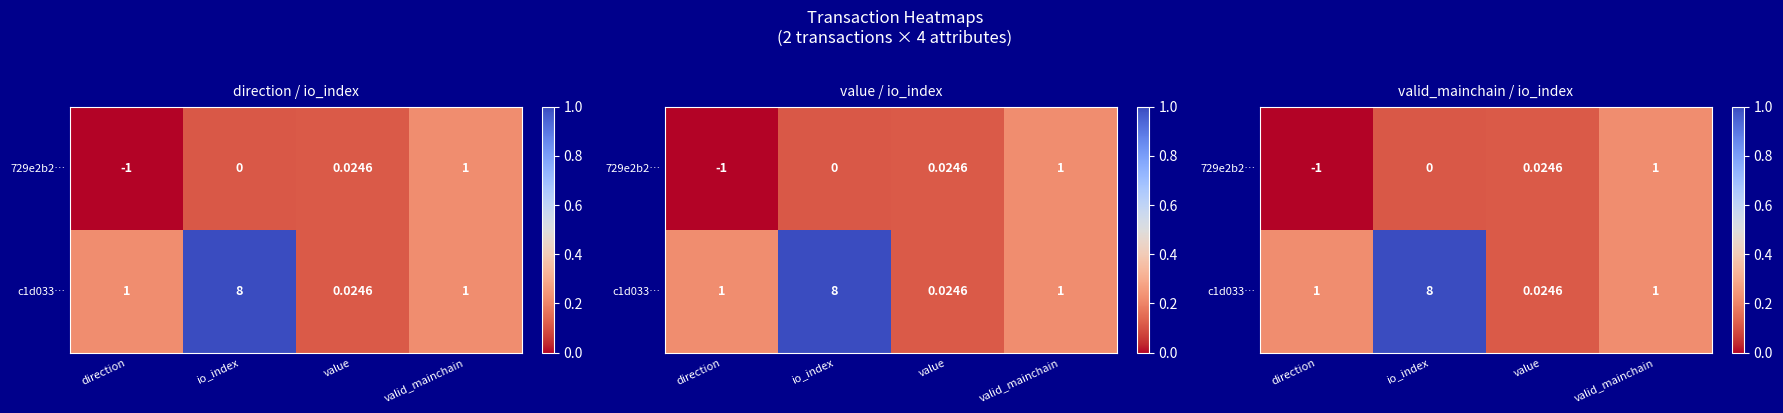

Which series has the widest spread of values?

c1d033…